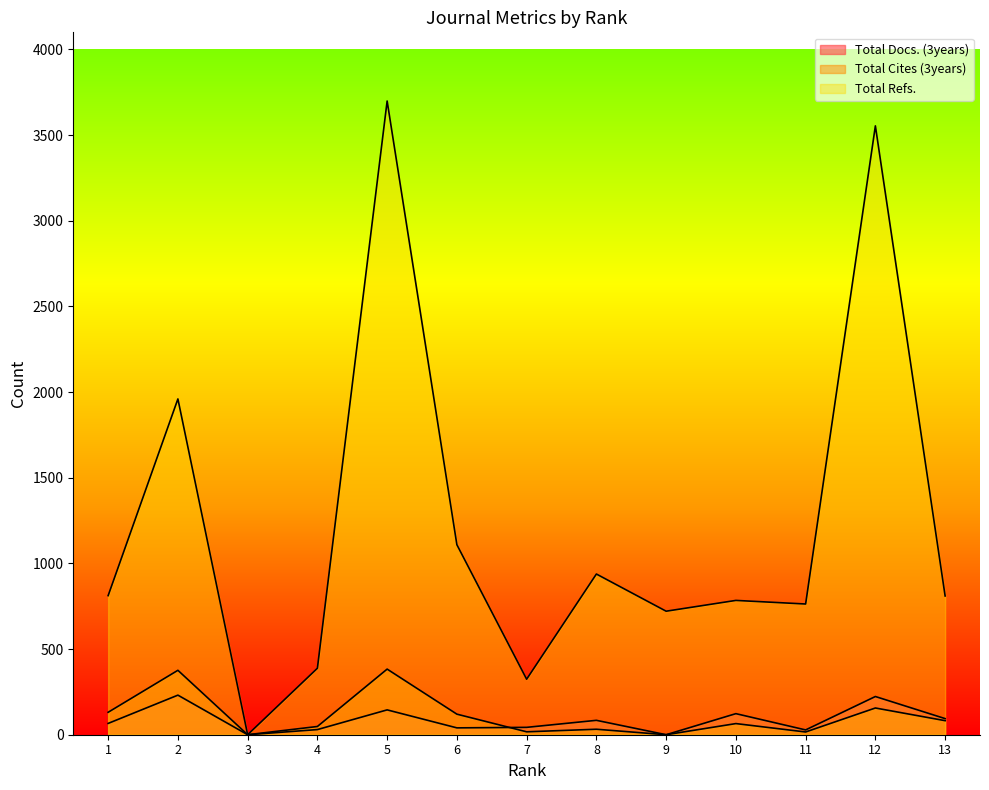

Which has a higher value, 11 or 12?

12